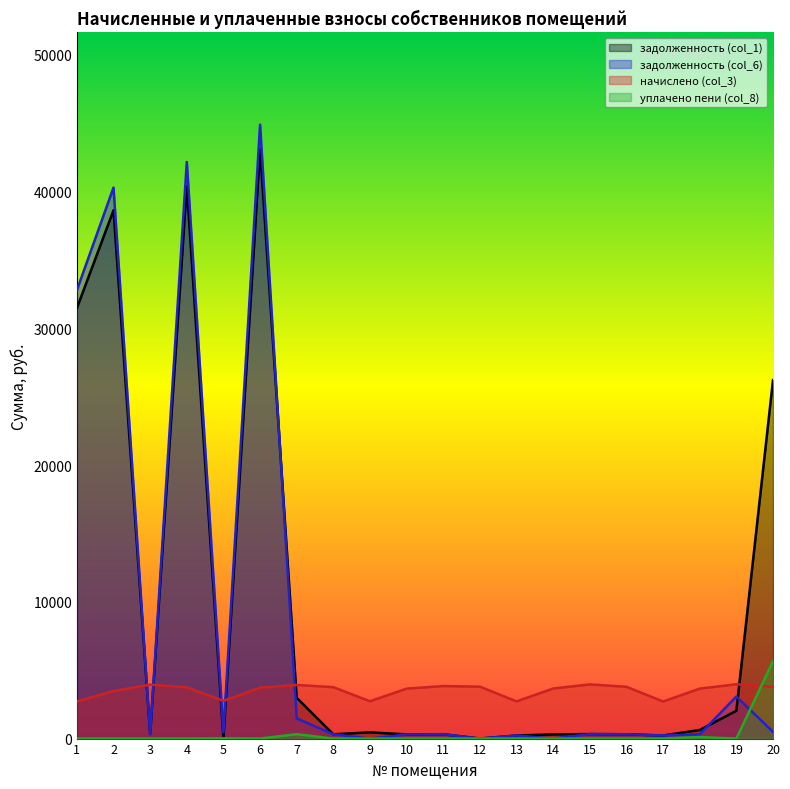

How many data points in уплачено пени (col_8) are above 0?

8